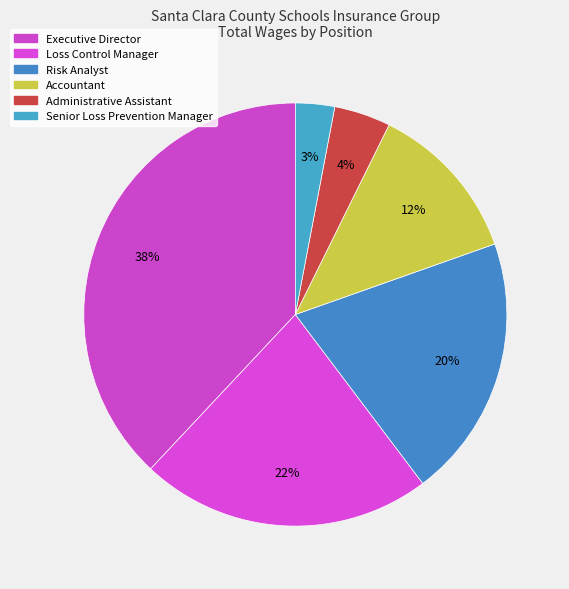

To the nearest percent, what is the combined percentage of Risk Analyst and Administrative Assistant?

24%